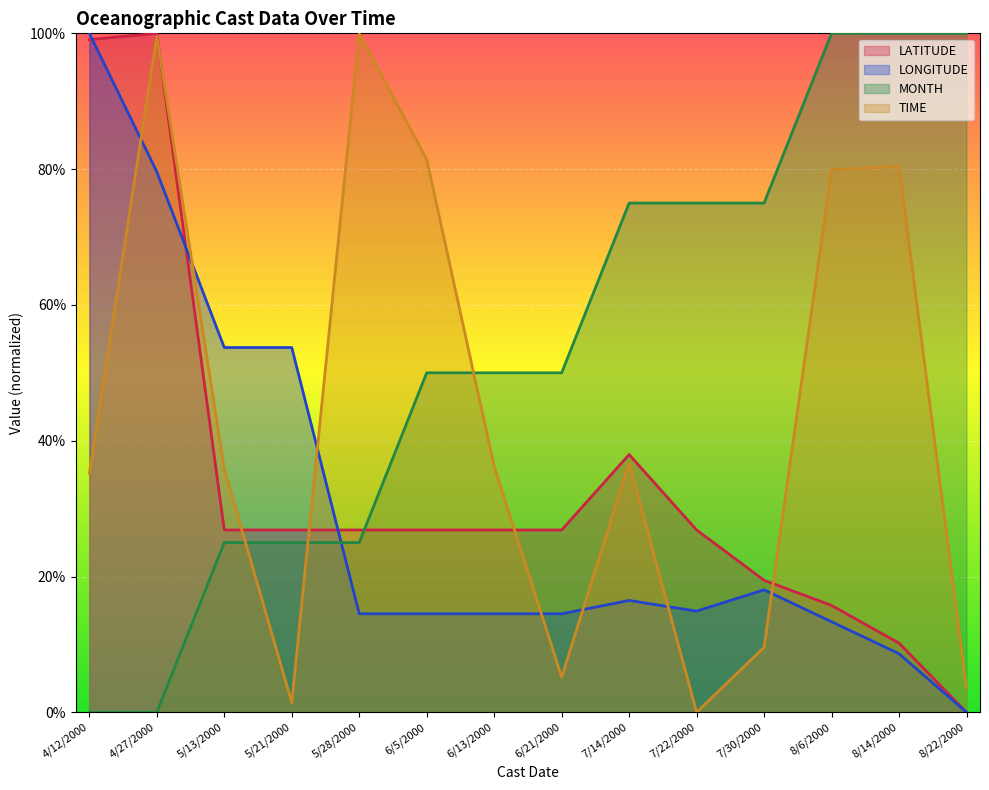

Rank the series by their average value, from lowest to highest.

LONGITUDE, LATITUDE, TIME, MONTH